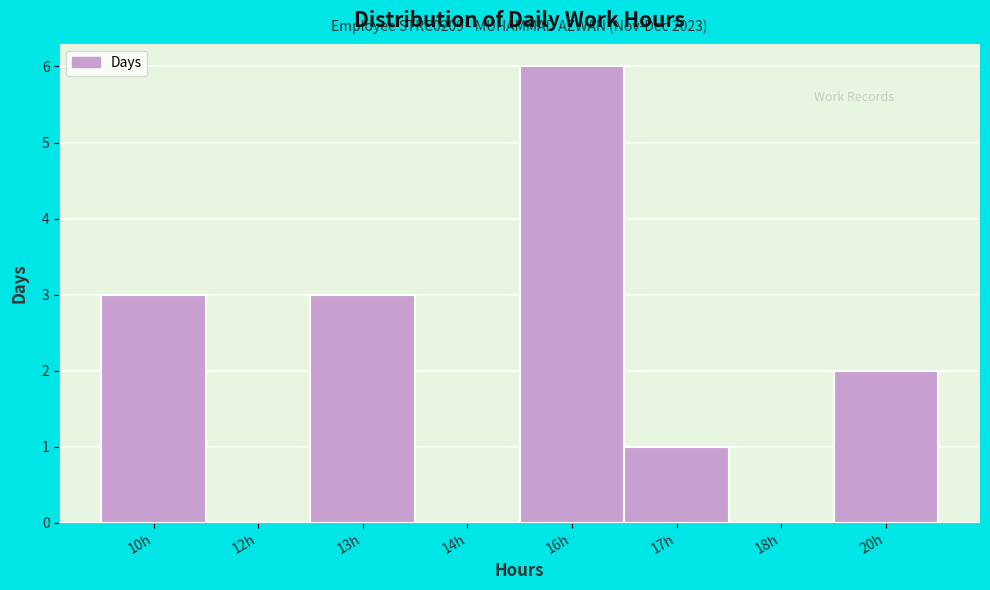

Reading left to right, transcribe all the data shown in this chart.

10h=3	12h=0	13h=3	14h=0	16h=6	17h=1	18h=0	20h=2